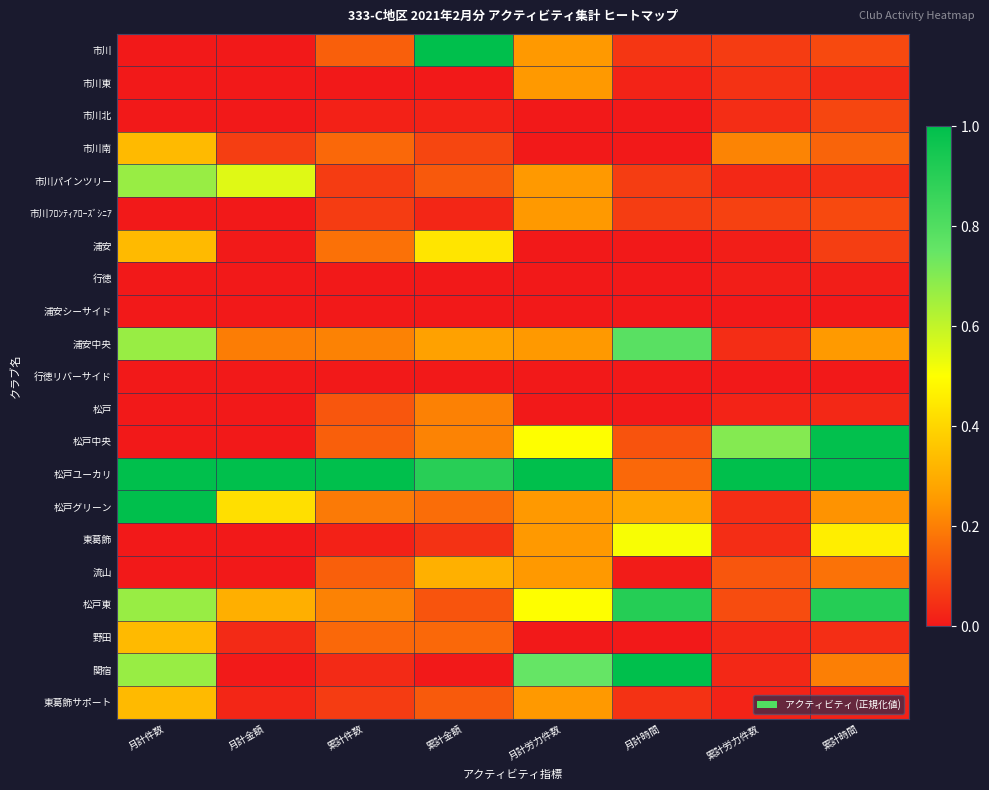

Rank the series at 累計件数 from highest to lowest value.

松戸ユーカリ, 浦安中央, 松戸東, 松戸グリーン, 浦安, 市川南, 野田, 市川, 松戸中央, 流山, 松戸, 市川パインツリー, 市川ﾌﾛﾝﾃｨｱﾛｰｽﾞｼﾆｱ, 東葛飾サポート, 関宿, 市川北, 東葛飾, 市川東, 行徳, 浦安シーサイド, 行徳リバーサイド